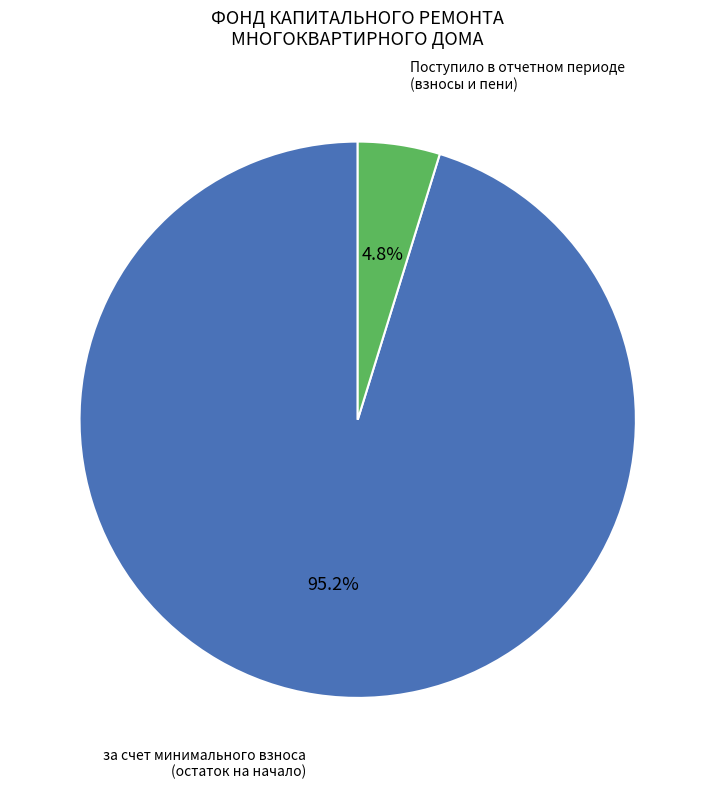

To the nearest percent, what is the difference between the largest and smallest slice percentages?

90%